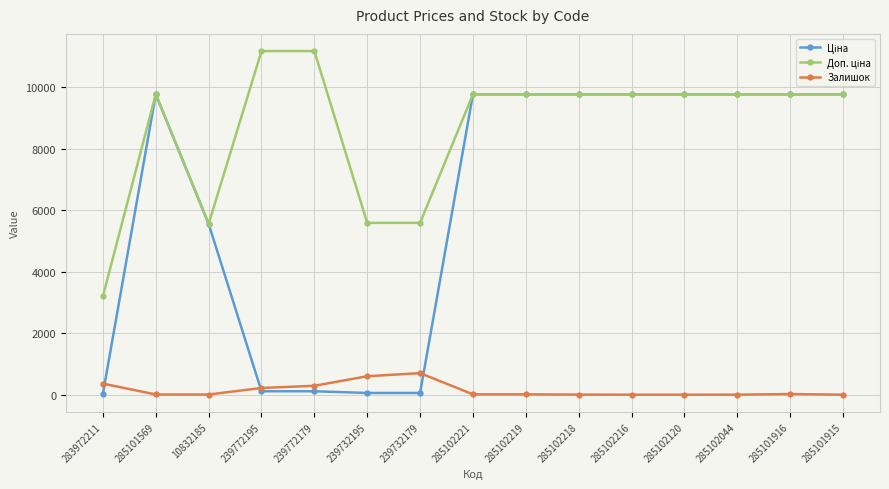

What is the label of the 8th point from the right?

285102221